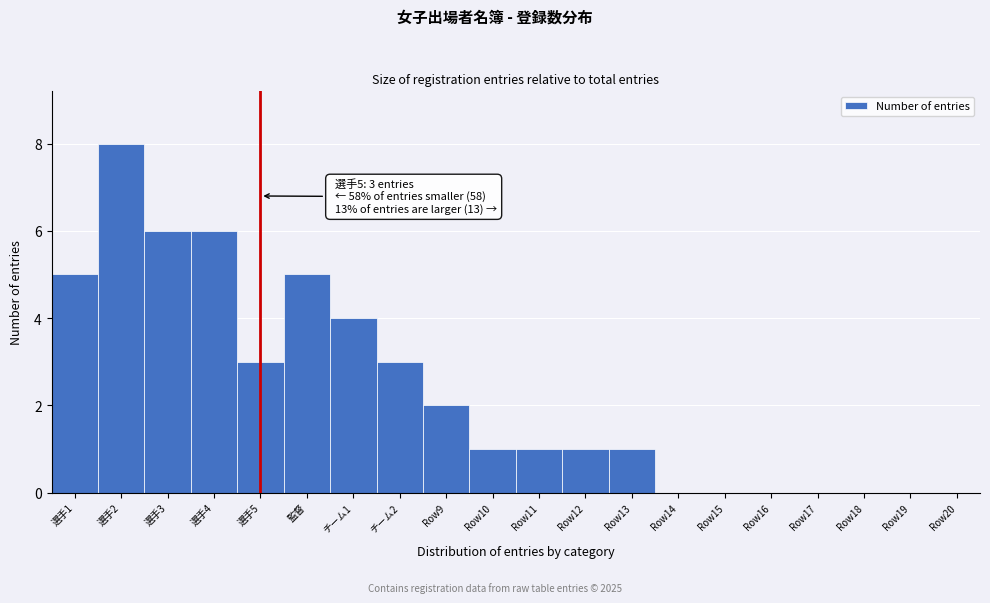

Reading left to right, extract all data points from this chart.

選手1=5	選手2=8	選手3=6	選手4=6	選手5=3	監督=5	チーム1=4	チーム2=3	Row9=2	Row10=1	Row11=1	Row12=1	Row13=1	Row14=0	Row15=0	Row16=0	Row17=0	Row18=0	Row19=0	Row20=0